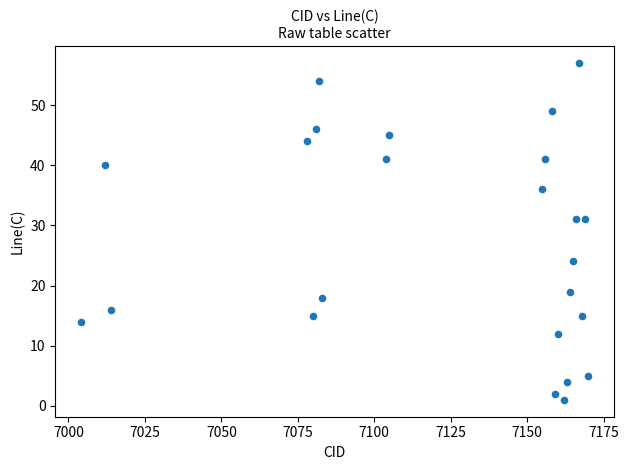

What is the range of Y values (max minus min)?

56